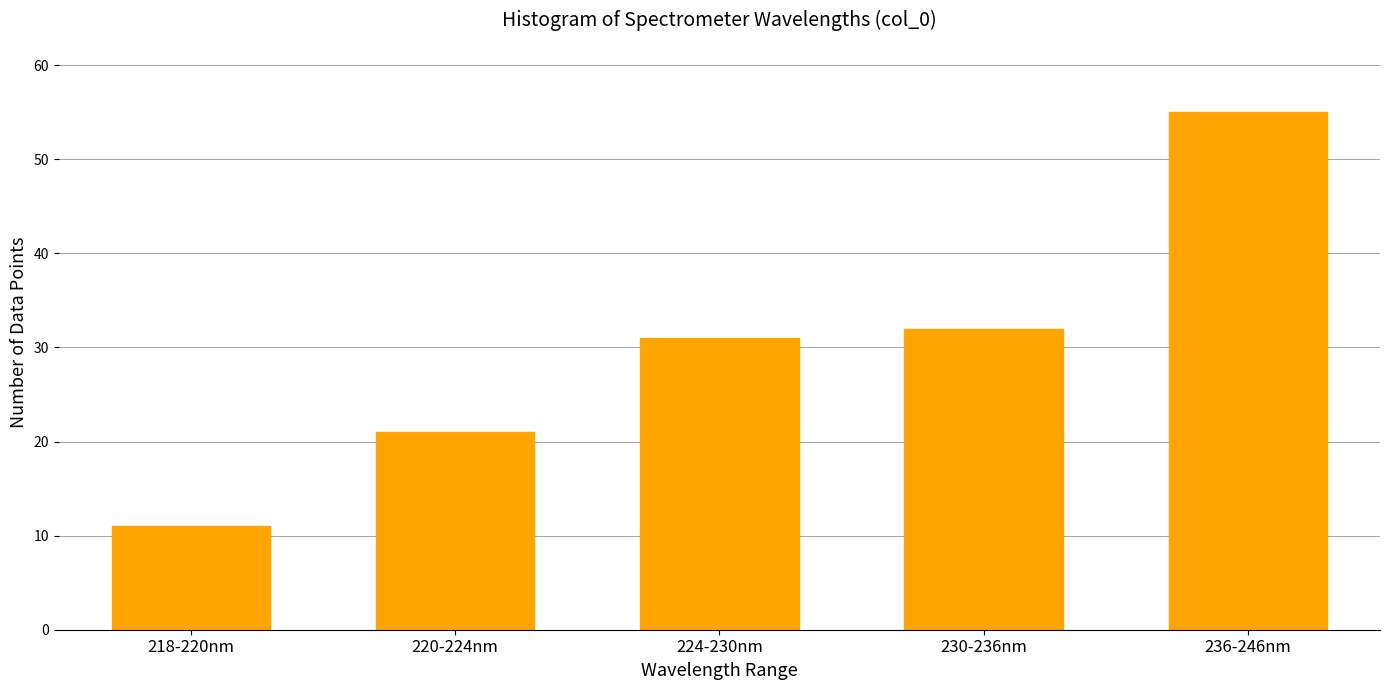

Reading left to right, what are all the values shown in this chart?

11	21	31	32	55